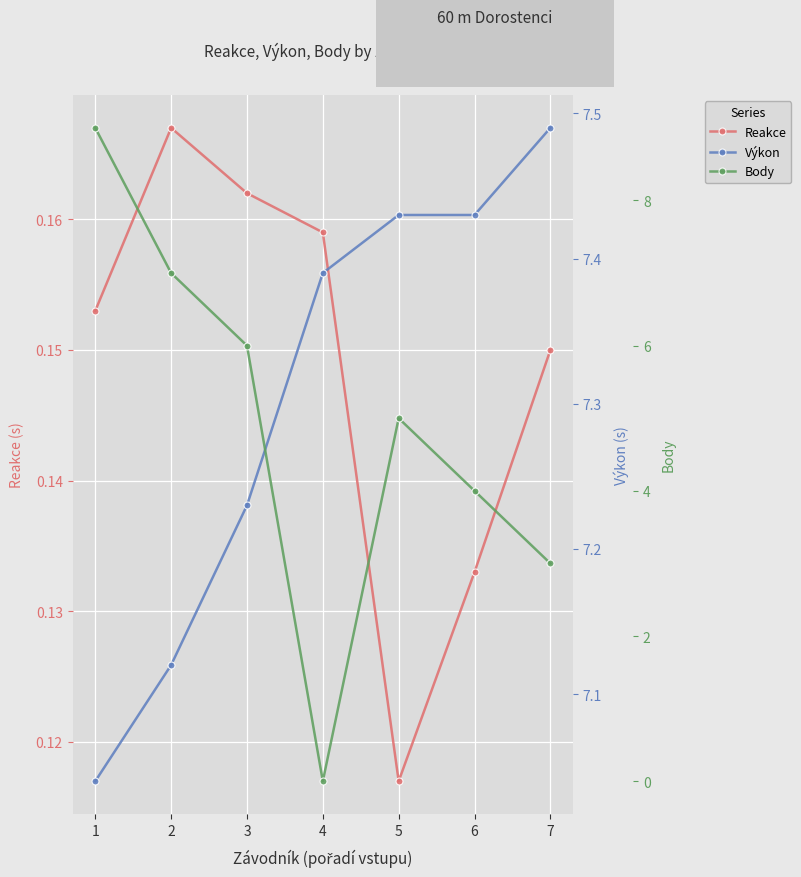

Reading left to right, list all the values displayed in this chart.

Reakce: 0.2	0.2	0.2	0.2	0.1	0.1	0.1
Výkon: 7.0	7.1	7.2	7.4	7.4	7.4	7.5
Body: 9.0	7.0	6.0	0.0	5.0	4.0	3.0